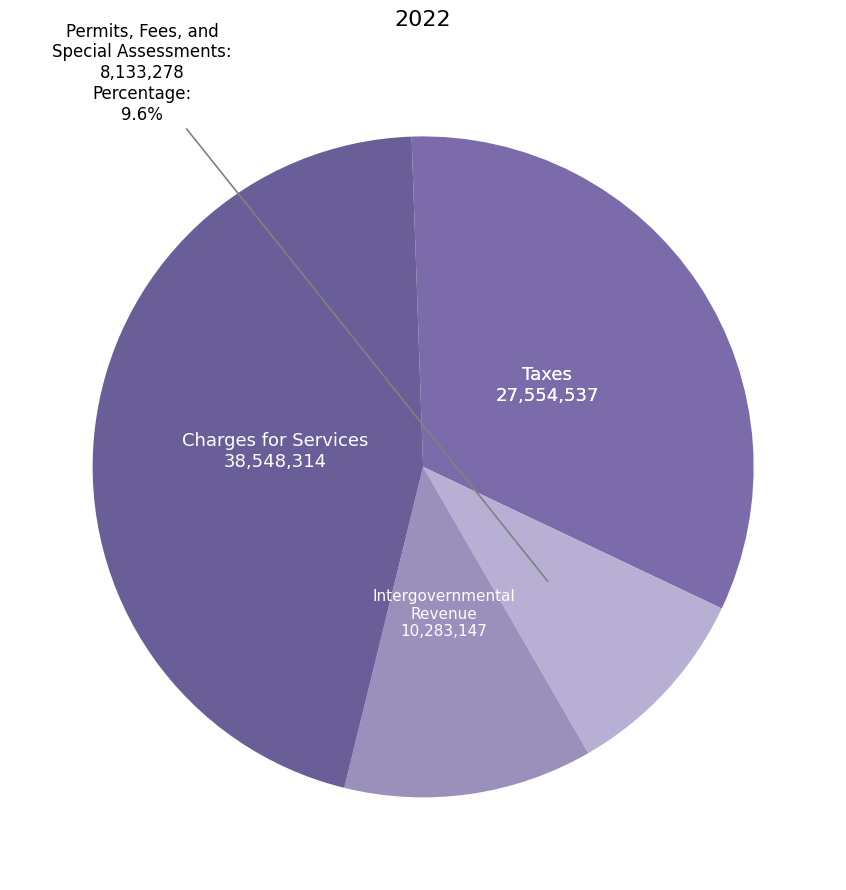

How many slices are in this pie chart?

4